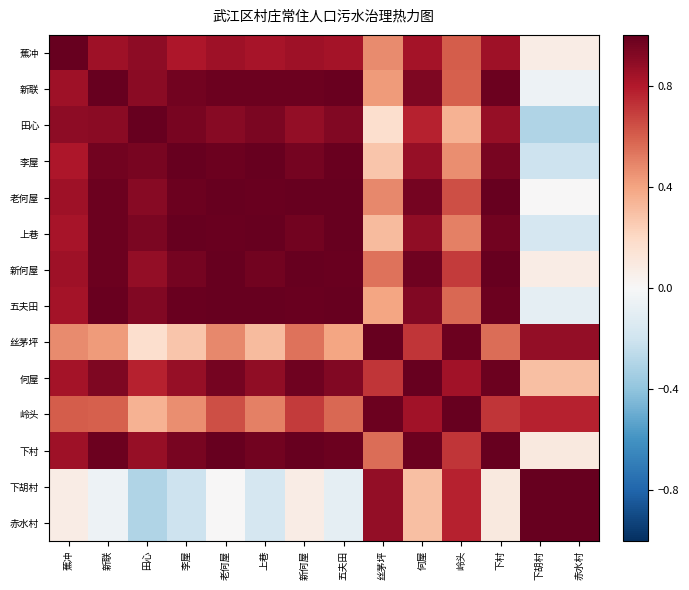

Reading right to left, extract all data points from this chart.

蕉冲: 赤水村=0.1	下胡村=0.1	下村=0.8	岭头=0.6	何屋=0.8	丝茅坪=0.5	五夫田=0.8	新何屋=0.8	上巷=0.8	老何屋=0.8	李屋=0.8	田心=0.9	新联=0.8	蕉冲=1.0
新联: 赤水村=-0.1	下胡村=-0.1	下村=1.0	岭头=0.6	何屋=0.9	丝茅坪=0.4	五夫田=1.0	新何屋=1.0	上巷=1.0	老何屋=1.0	李屋=1.0	田心=0.9	新联=1.0	蕉冲=0.8
田心: 赤水村=-0.3	下胡村=-0.3	下村=0.9	岭头=0.4	何屋=0.8	丝茅坪=0.2	五夫田=0.9	新何屋=0.9	上巷=0.9	老何屋=0.9	李屋=1.0	田心=1.0	新联=0.9	蕉冲=0.9
李屋: 赤水村=-0.2	下胡村=-0.2	下村=0.9	岭头=0.5	何屋=0.9	丝茅坪=0.3	五夫田=1.0	新何屋=1.0	上巷=1.0	老何屋=1.0	李屋=1.0	田心=1.0	新联=1.0	蕉冲=0.8
老何屋: 赤水村=0.0	下胡村=0.0	下村=1.0	岭头=0.6	何屋=1.0	丝茅坪=0.5	五夫田=1.0	新何屋=1.0	上巷=1.0	老何屋=1.0	李屋=1.0	田心=0.9	新联=1.0	蕉冲=0.8
上巷: 赤水村=-0.2	下胡村=-0.2	下村=1.0	岭头=0.5	何屋=0.9	丝茅坪=0.3	五夫田=1.0	新何屋=1.0	上巷=1.0	老何屋=1.0	李屋=1.0	田心=0.9	新联=1.0	蕉冲=0.8
新何屋: 赤水村=0.1	下胡村=0.1	下村=1.0	岭头=0.7	何屋=1.0	丝茅坪=0.5	五夫田=1.0	新何屋=1.0	上巷=1.0	老何屋=1.0	李屋=1.0	田心=0.9	新联=1.0	蕉冲=0.8
五夫田: 赤水村=-0.1	下胡村=-0.1	下村=1.0	岭头=0.6	何屋=0.9	丝茅坪=0.4	五夫田=1.0	新何屋=1.0	上巷=1.0	老何屋=1.0	李屋=1.0	田心=0.9	新联=1.0	蕉冲=0.8
丝茅坪: 赤水村=0.9	下胡村=0.9	下村=0.6	岭头=1.0	何屋=0.7	丝茅坪=1.0	五夫田=0.4	新何屋=0.5	上巷=0.3	老何屋=0.5	李屋=0.3	田心=0.2	新联=0.4	蕉冲=0.5
何屋: 赤水村=0.3	下胡村=0.3	下村=1.0	岭头=0.8	何屋=1.0	丝茅坪=0.7	五夫田=0.9	新何屋=1.0	上巷=0.9	老何屋=1.0	李屋=0.9	田心=0.8	新联=0.9	蕉冲=0.8
岭头: 赤水村=0.8	下胡村=0.8	下村=0.7	岭头=1.0	何屋=0.8	丝茅坪=1.0	五夫田=0.6	新何屋=0.7	上巷=0.5	老何屋=0.6	李屋=0.5	田心=0.4	新联=0.6	蕉冲=0.6
下村: 赤水村=0.1	下胡村=0.1	下村=1.0	岭头=0.7	何屋=1.0	丝茅坪=0.6	五夫田=1.0	新何屋=1.0	上巷=1.0	老何屋=1.0	李屋=0.9	田心=0.9	新联=1.0	蕉冲=0.8
下胡村: 赤水村=1.0	下胡村=1.0	下村=0.1	岭头=0.8	何屋=0.3	丝茅坪=0.9	五夫田=-0.1	新何屋=0.1	上巷=-0.2	老何屋=0.0	李屋=-0.2	田心=-0.3	新联=-0.1	蕉冲=0.1
赤水村: 赤水村=1.0	下胡村=1.0	下村=0.1	岭头=0.8	何屋=0.3	丝茅坪=0.9	五夫田=-0.1	新何屋=0.1	上巷=-0.2	老何屋=0.0	李屋=-0.2	田心=-0.3	新联=-0.1	蕉冲=0.1